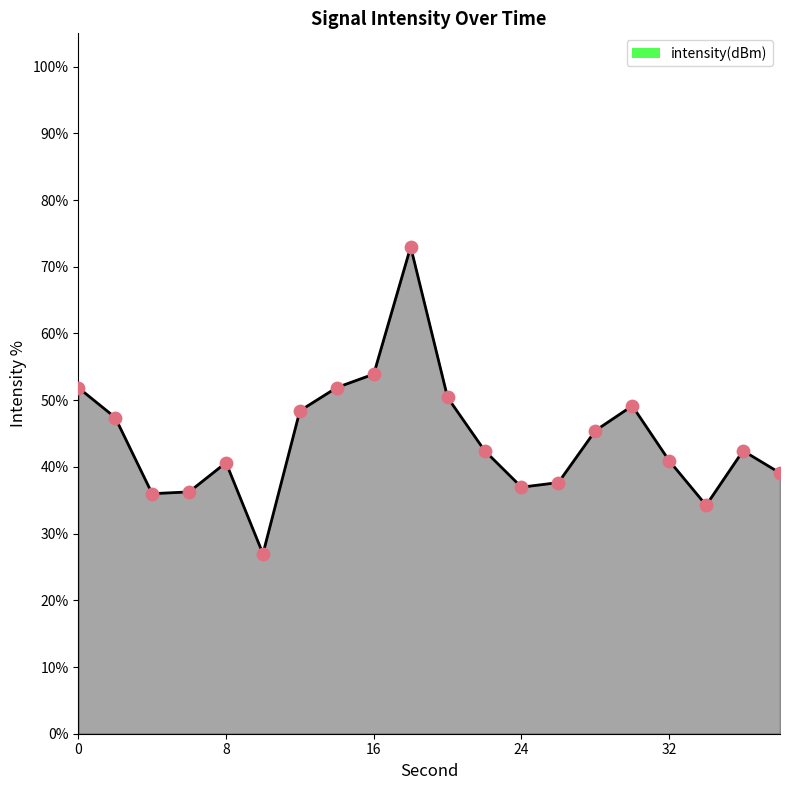

What is the difference between the maximum and minimum values?

46.0